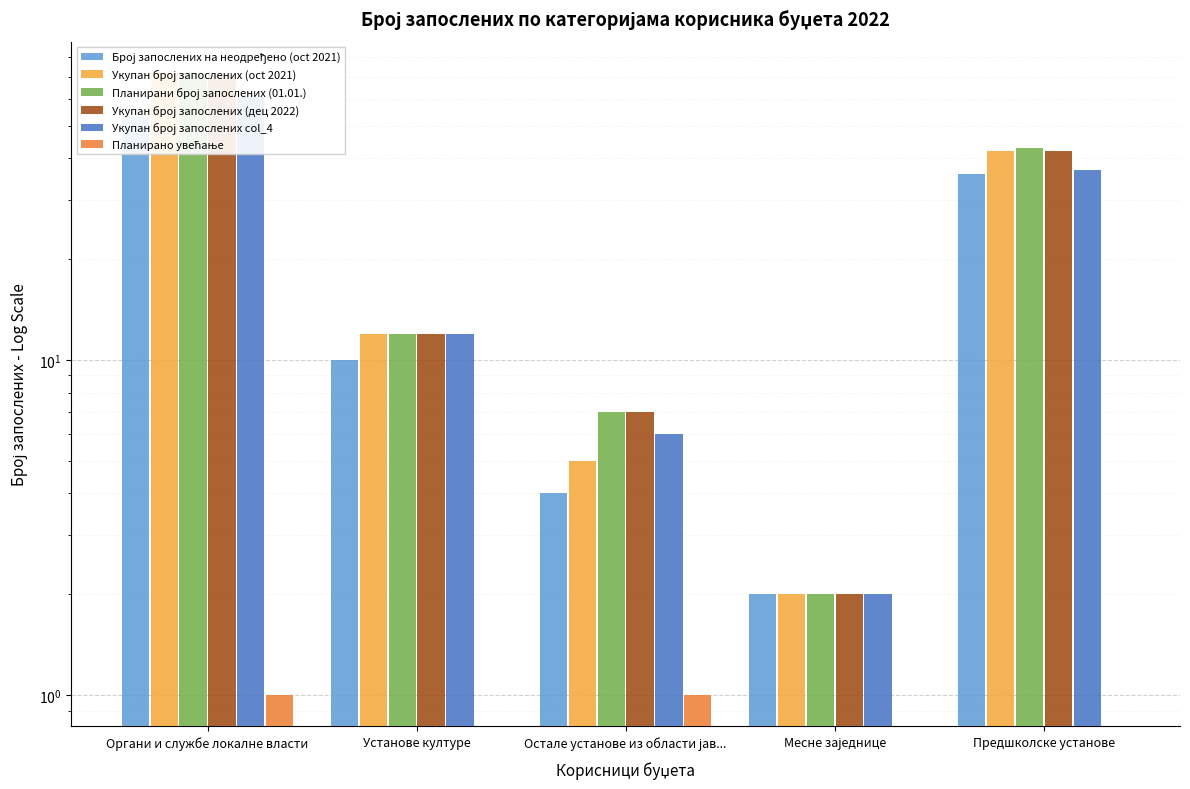

Reading right to left, list all the values displayed in this chart.

Број запослених на неодређено (oct 2021): 36	2	4	10	53
Укупан број запослених (oct 2021): 42	2	5	12	72
Планирани број запослених (01.01.): 43	2	7	12	72
Укупан број запослених (дец 2022): 42	2	7	12	71
Укупан број запослених col_4: 37	2	6	12	61
Планирано увећање: 0	0	1	0	1